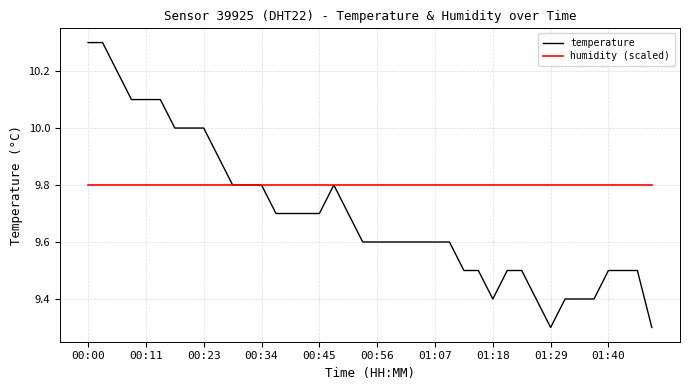

Rank the series by their average value, from highest to lowest.

humidity (scaled), temperature